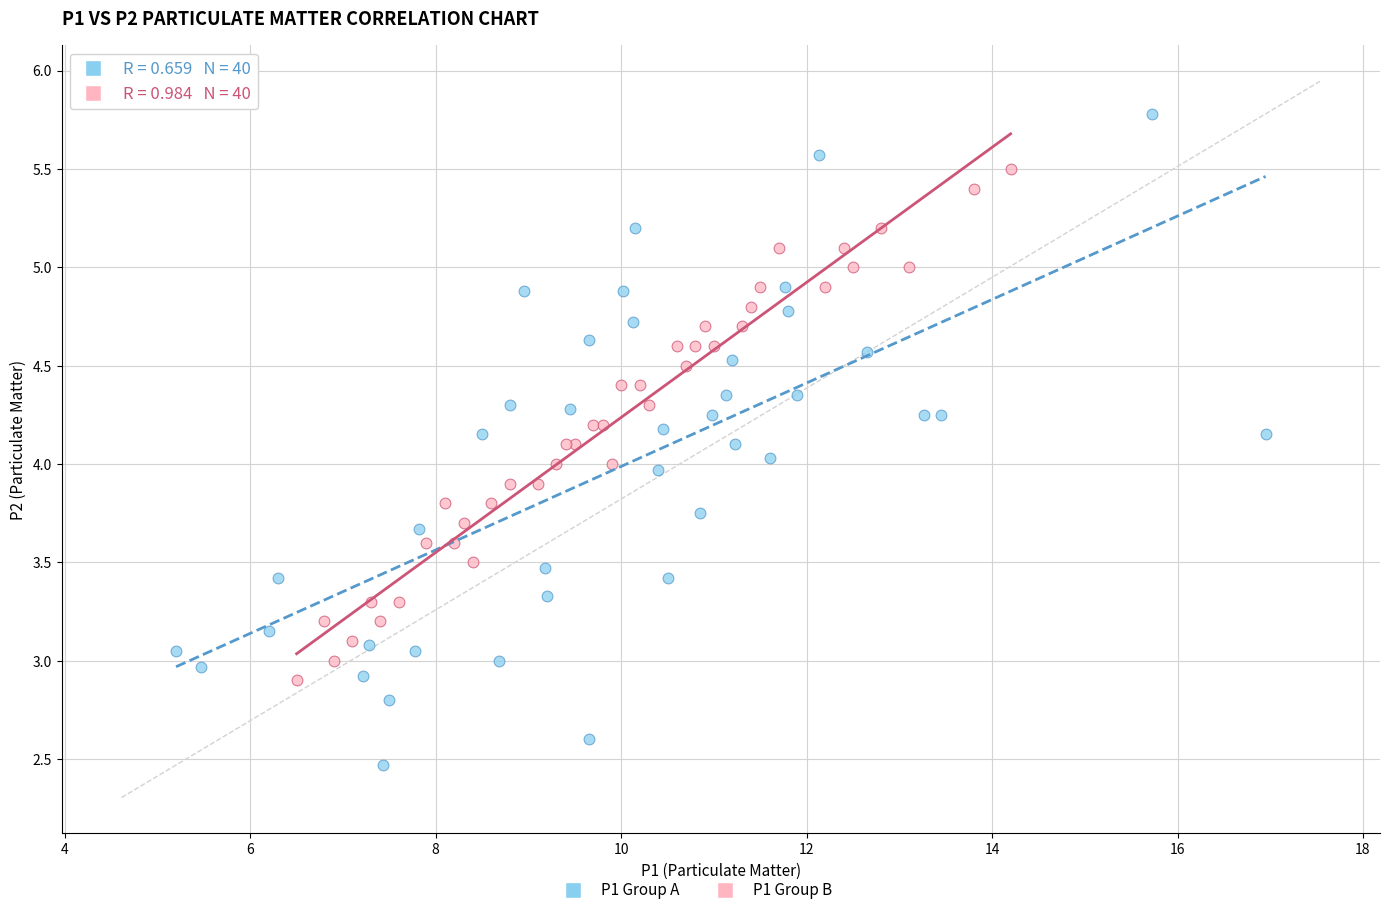

Which series contains the lowest Y value?

P1 Group A